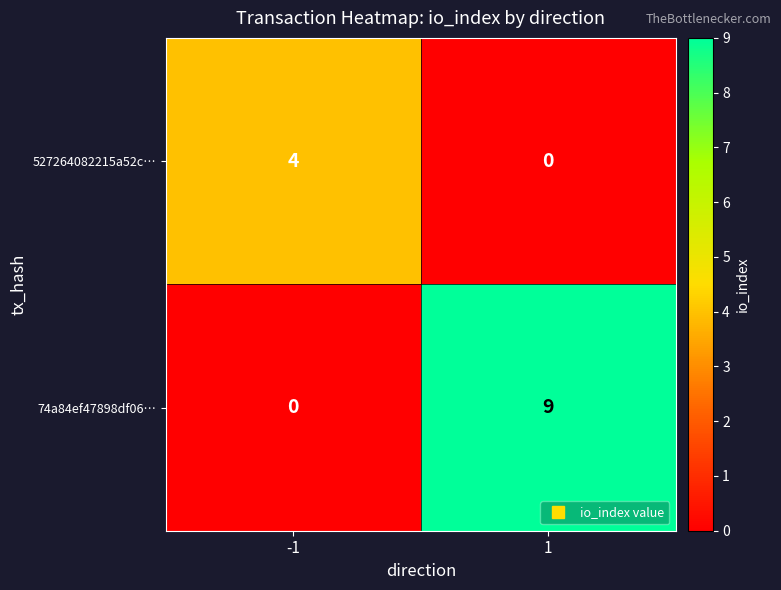

Between -1 and 1, which series saw the biggest shift?

74a84ef47898df06…